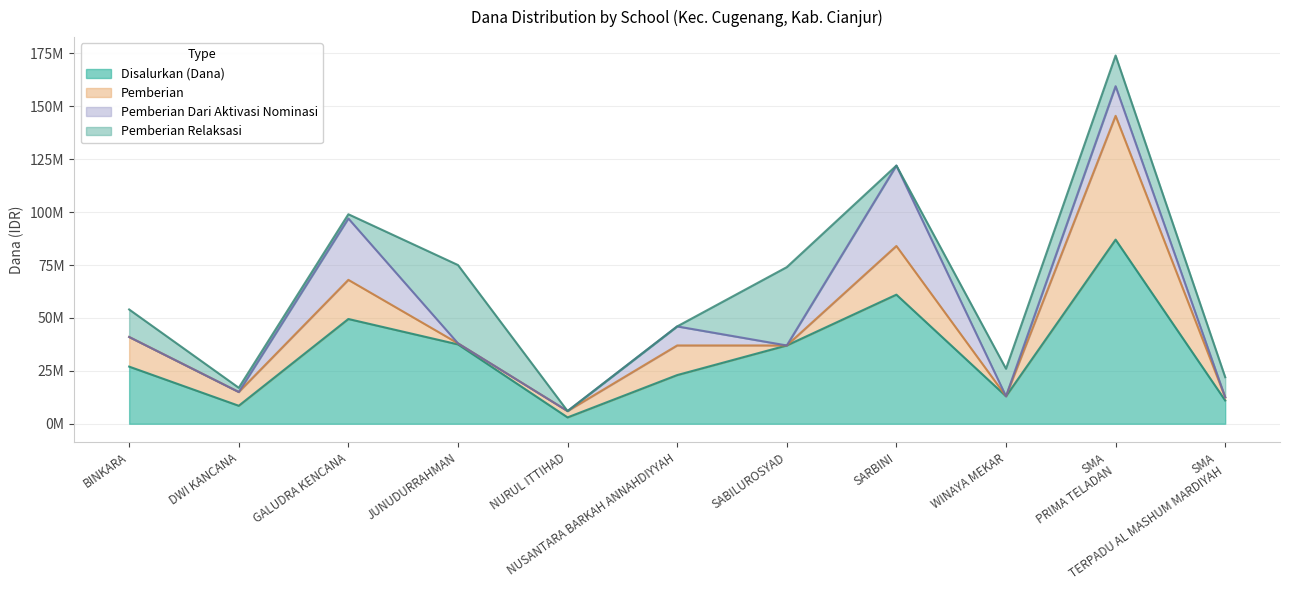

What is the label of the 5th point from the right?

PKBM SABILUROSYAD